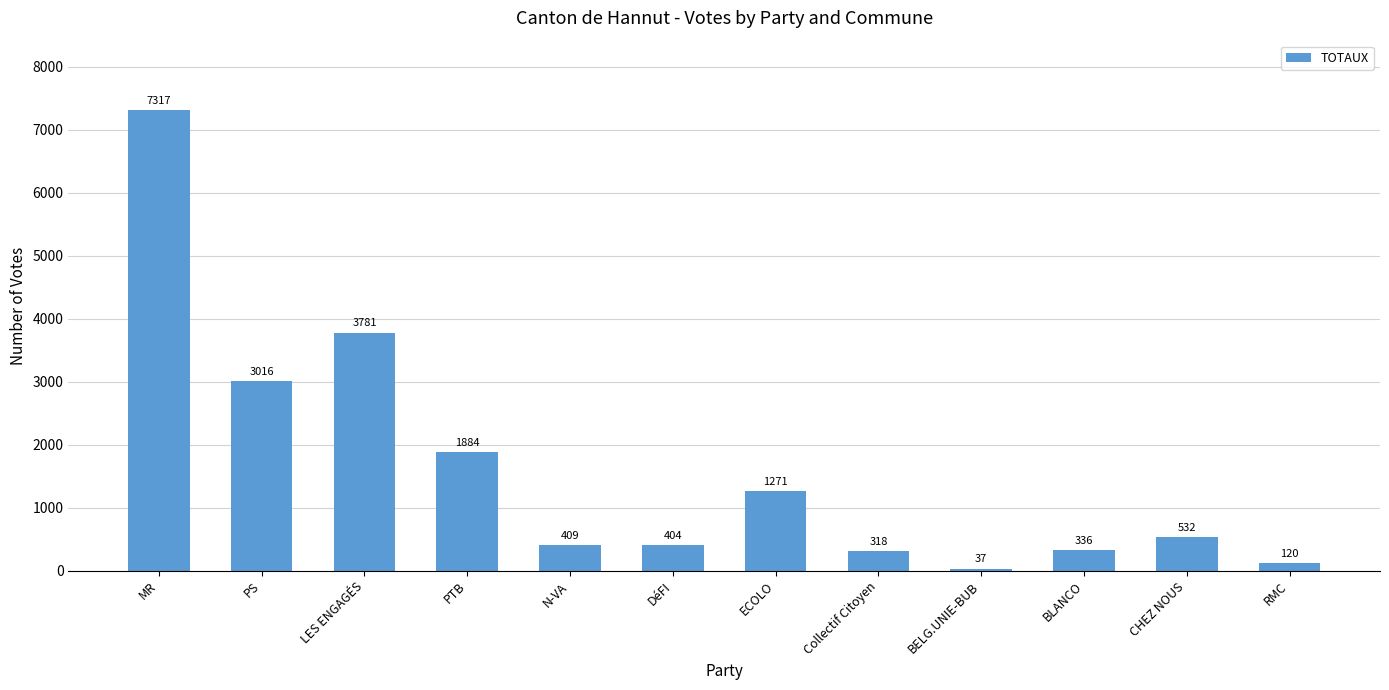

Reading right to left, what are all the values shown in this chart?

RMC=120	CHEZ NOUS=532	BLANCO=336	BELG.UNIE-BUB=37	Collectif Citoyen=318	ECOLO=1271	DéFI=404	N-VA=409	PTB=1884	LES ENGAGÉS=3781	PS=3016	MR=7317